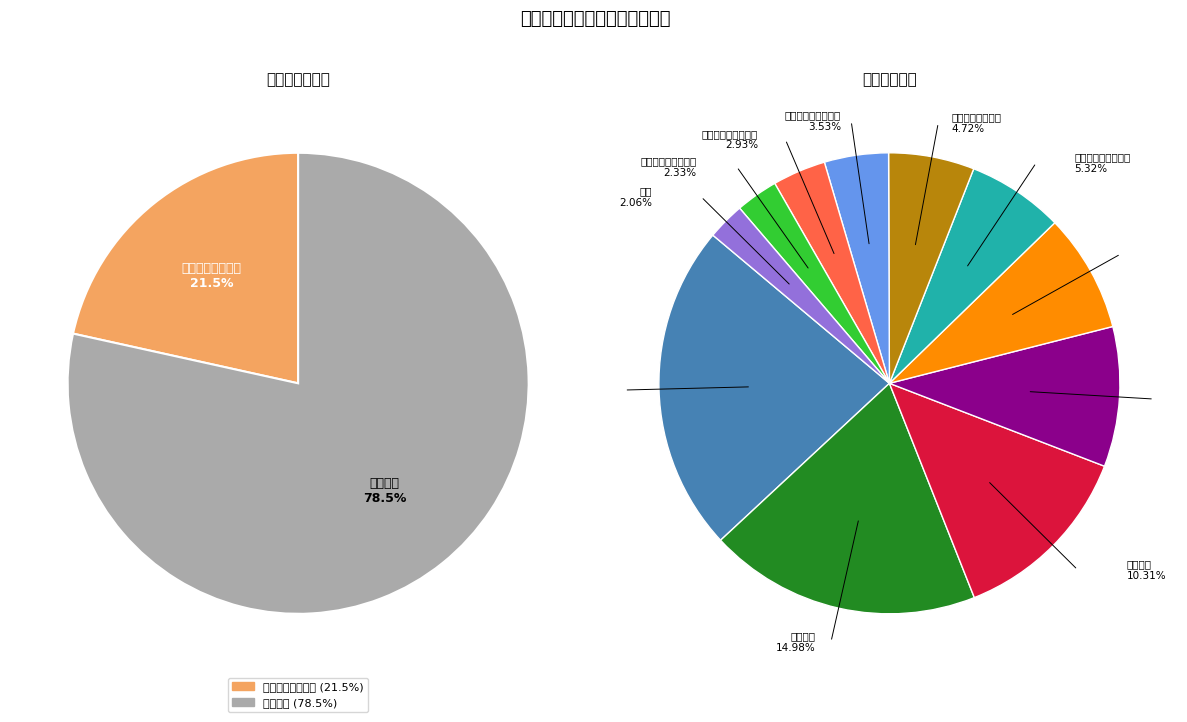

To the nearest percent, what percentage of the pie is 流动无照经营（非现场）?

8%